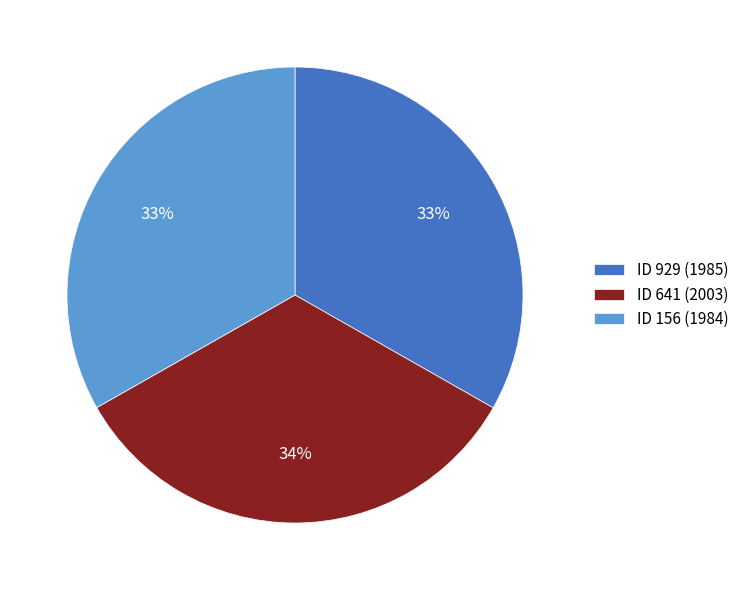

Does any single category account for the majority?

No